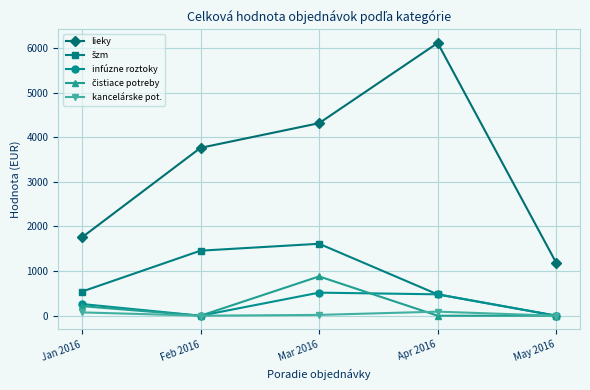

What is the spread (max minus min) of values at Feb 2016?

3761.6